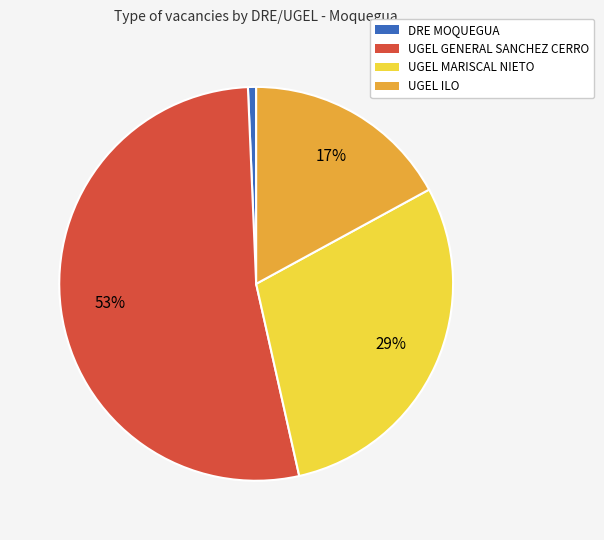

Is there any slice that represents more than half of the pie?

Yes